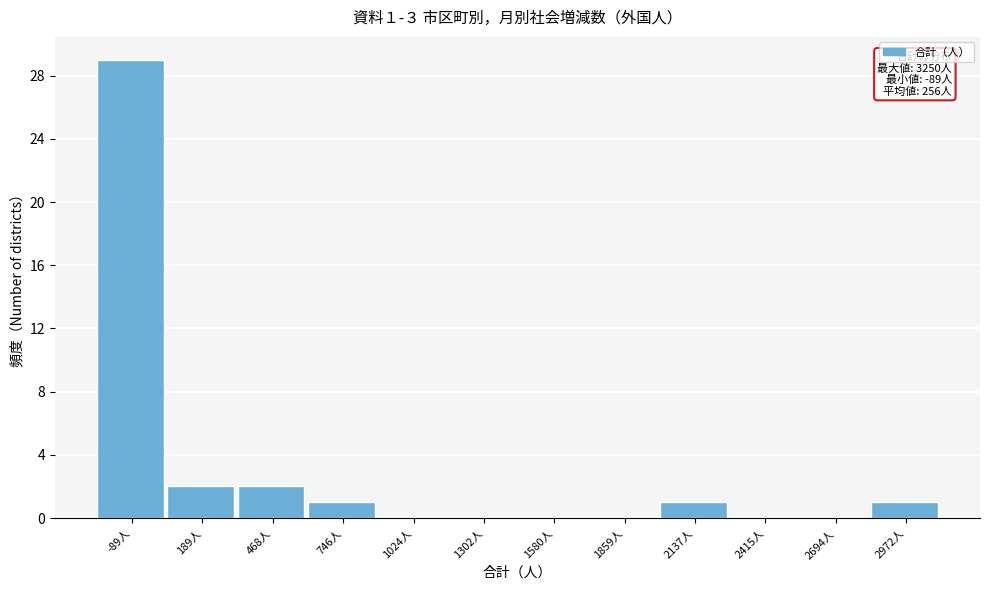

Reading left to right, transcribe all the data shown in this chart.

-89人=29	189人=2	468人=2	746人=1	1024人=0	1302人=0	1580人=0	1859人=0	2137人=1	2415人=0	2694人=0	2972人=1